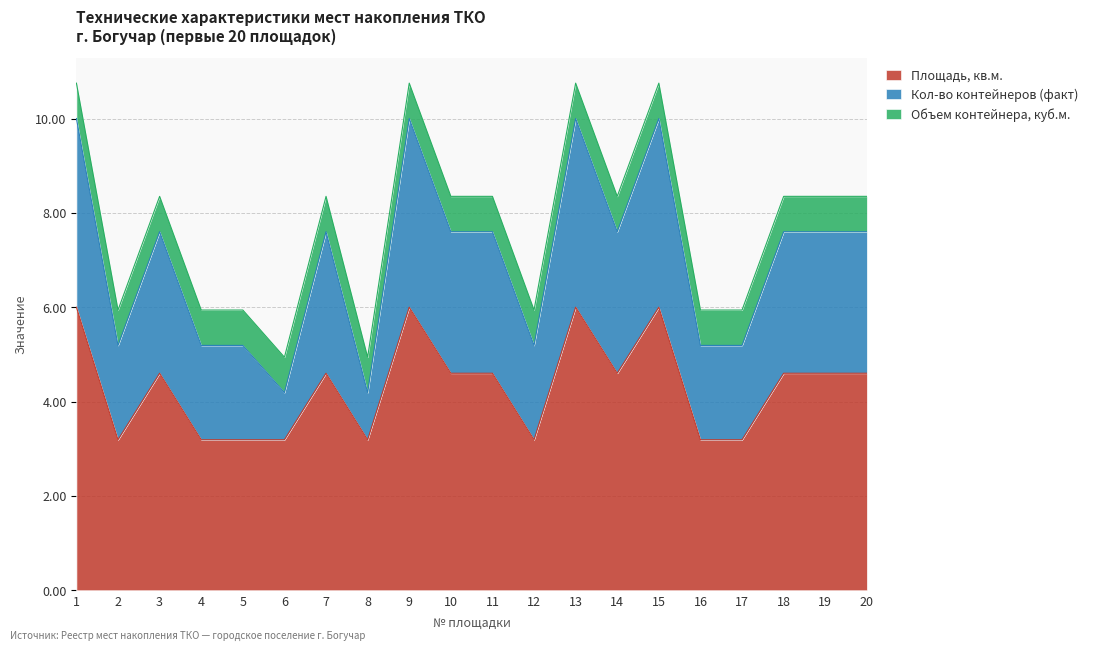

What is the total value across all series at 15?

10.8